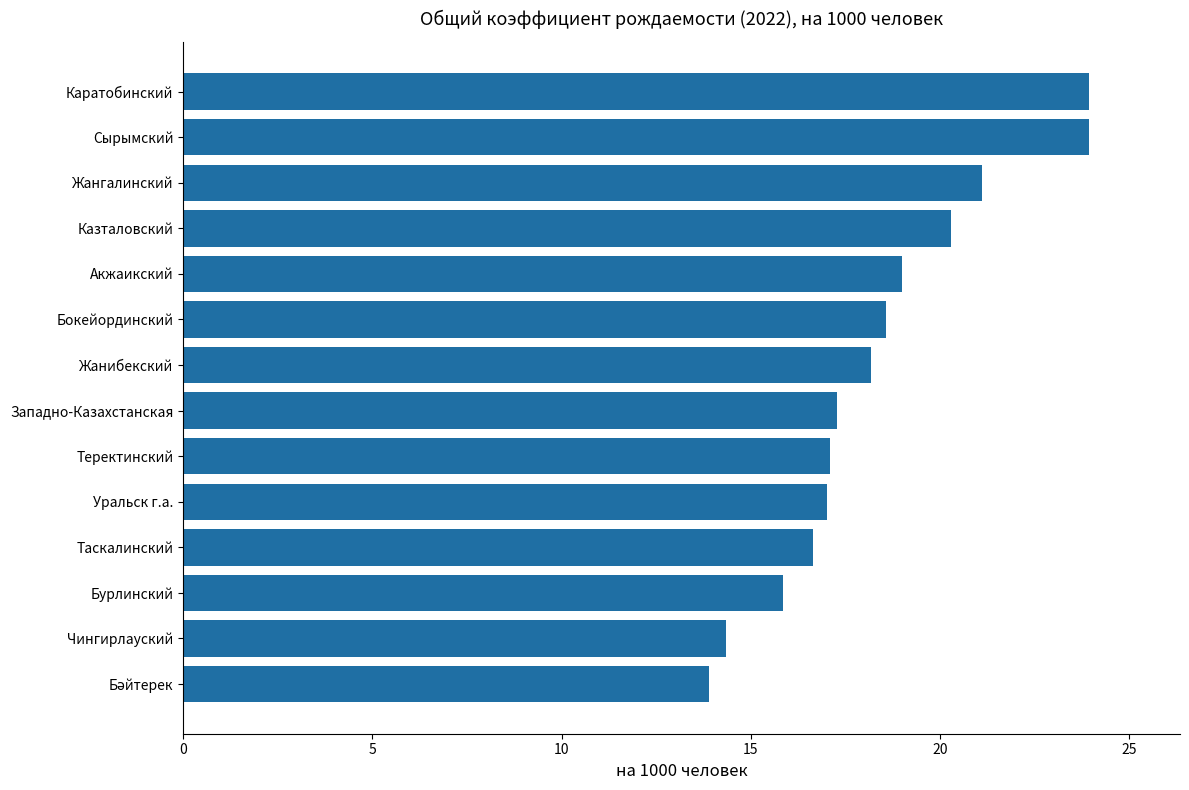

Count the number of data series in this chart.

1